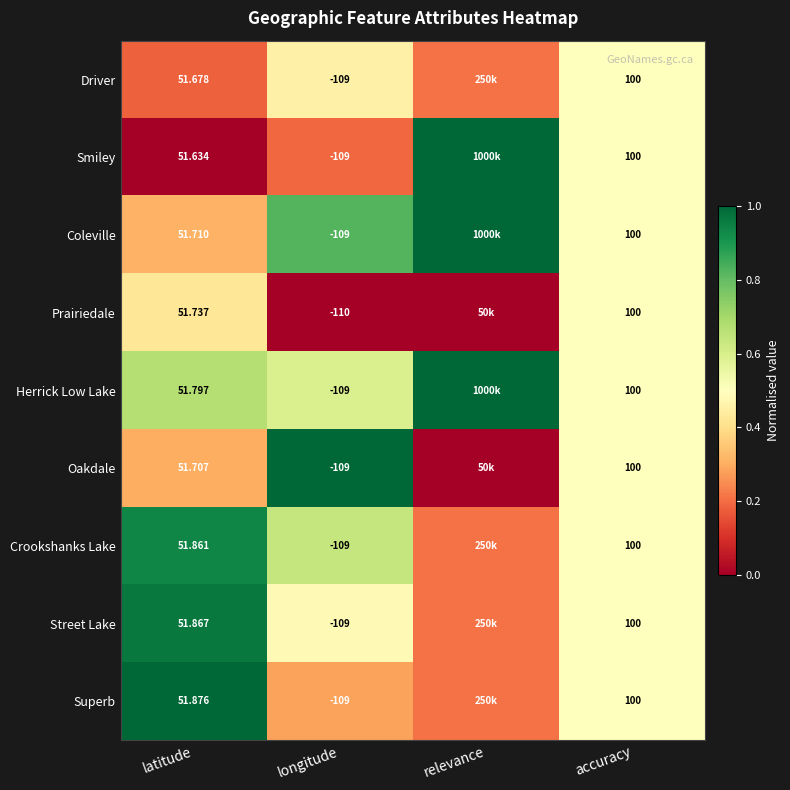

How many data points does each series have?

4